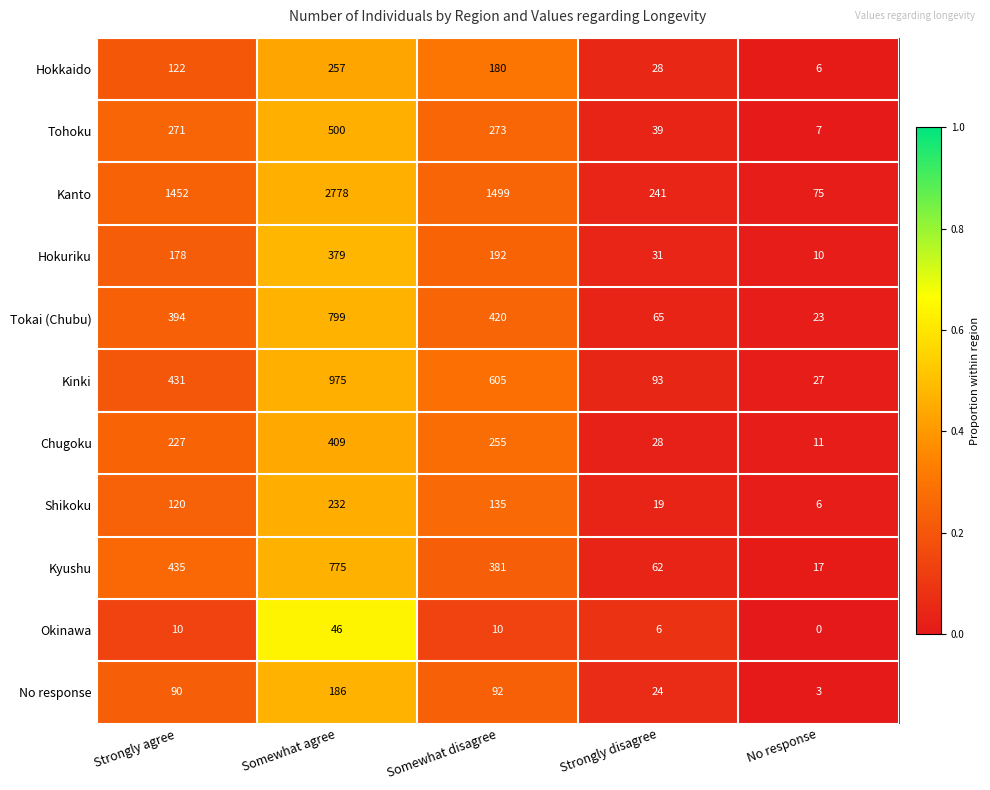

Rank the categories by No response value from highest to lowest.

Somewhat agree, Somewhat disagree, Strongly agree, Strongly disagree, No response